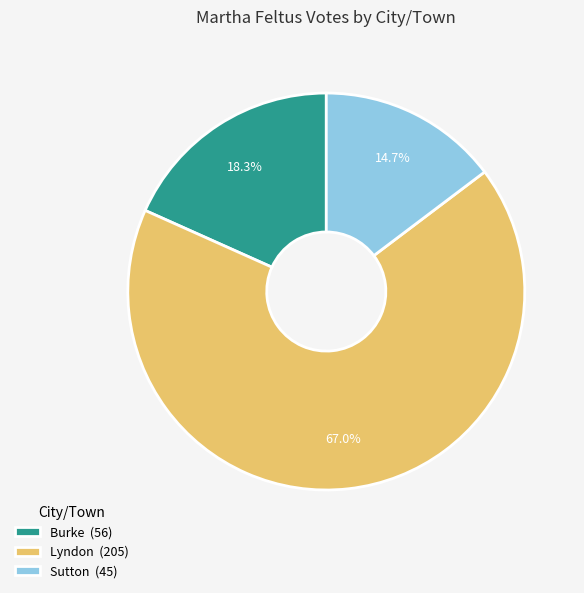

The Burke slice represents 8% of the pie. True or false?

False